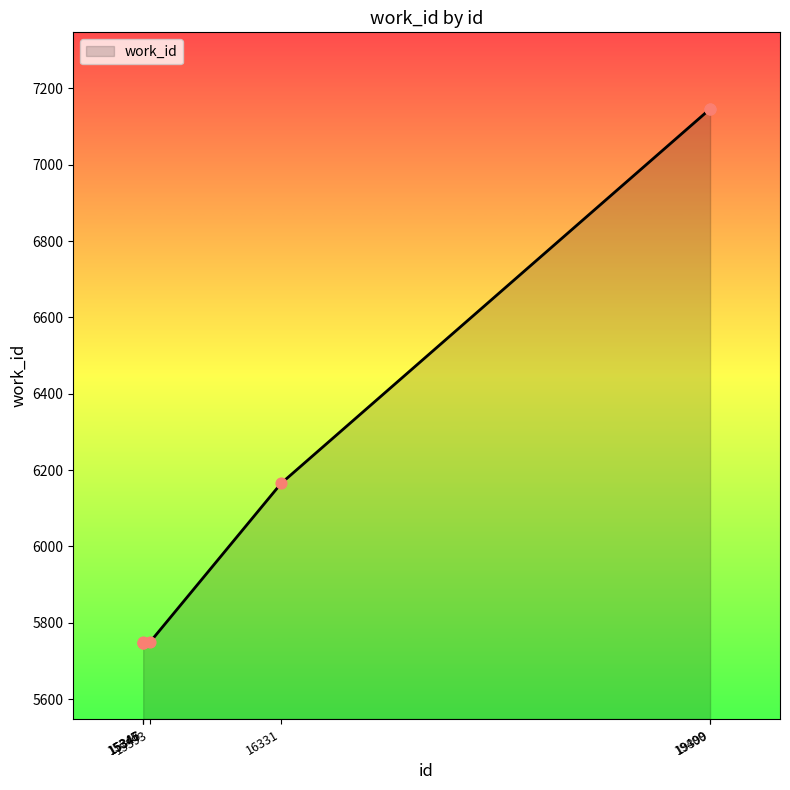

Approximately how many times larger is the value at 19400 compared to 15346?

1.2